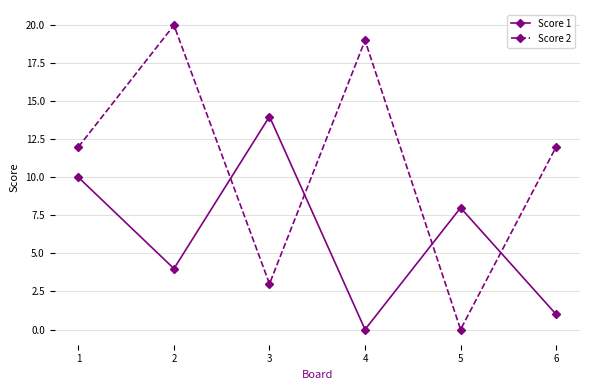

At 5, list the series in order from largest to smallest.

Score 1, Score 2